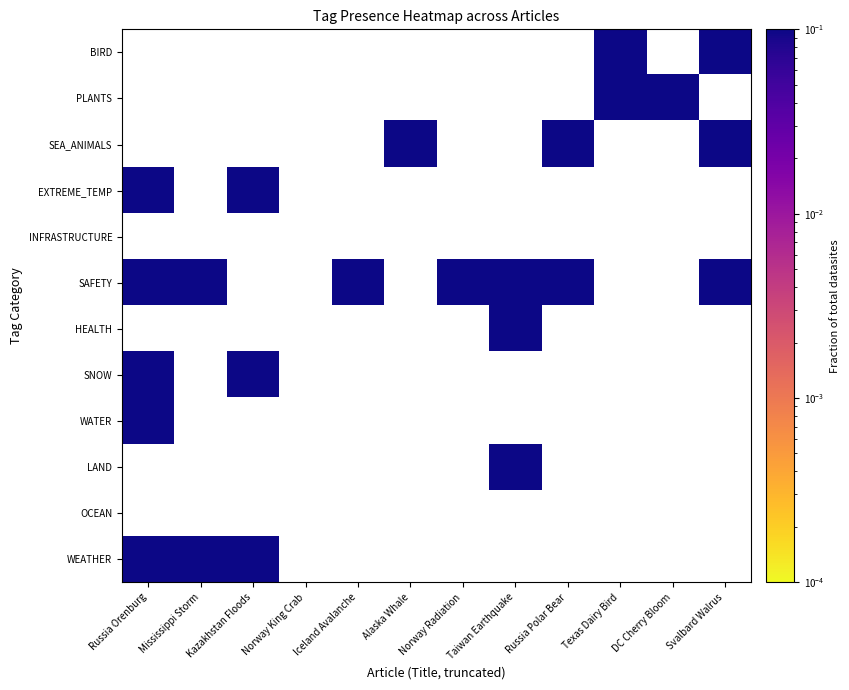

Is it true that HEALTH equals 1 at 4?

False